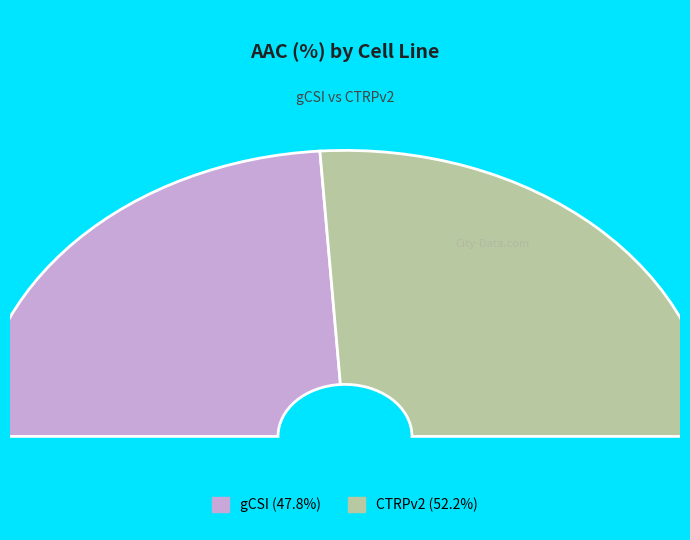

What is the total percentage of CTRPv2 and gCSI?

100.0%